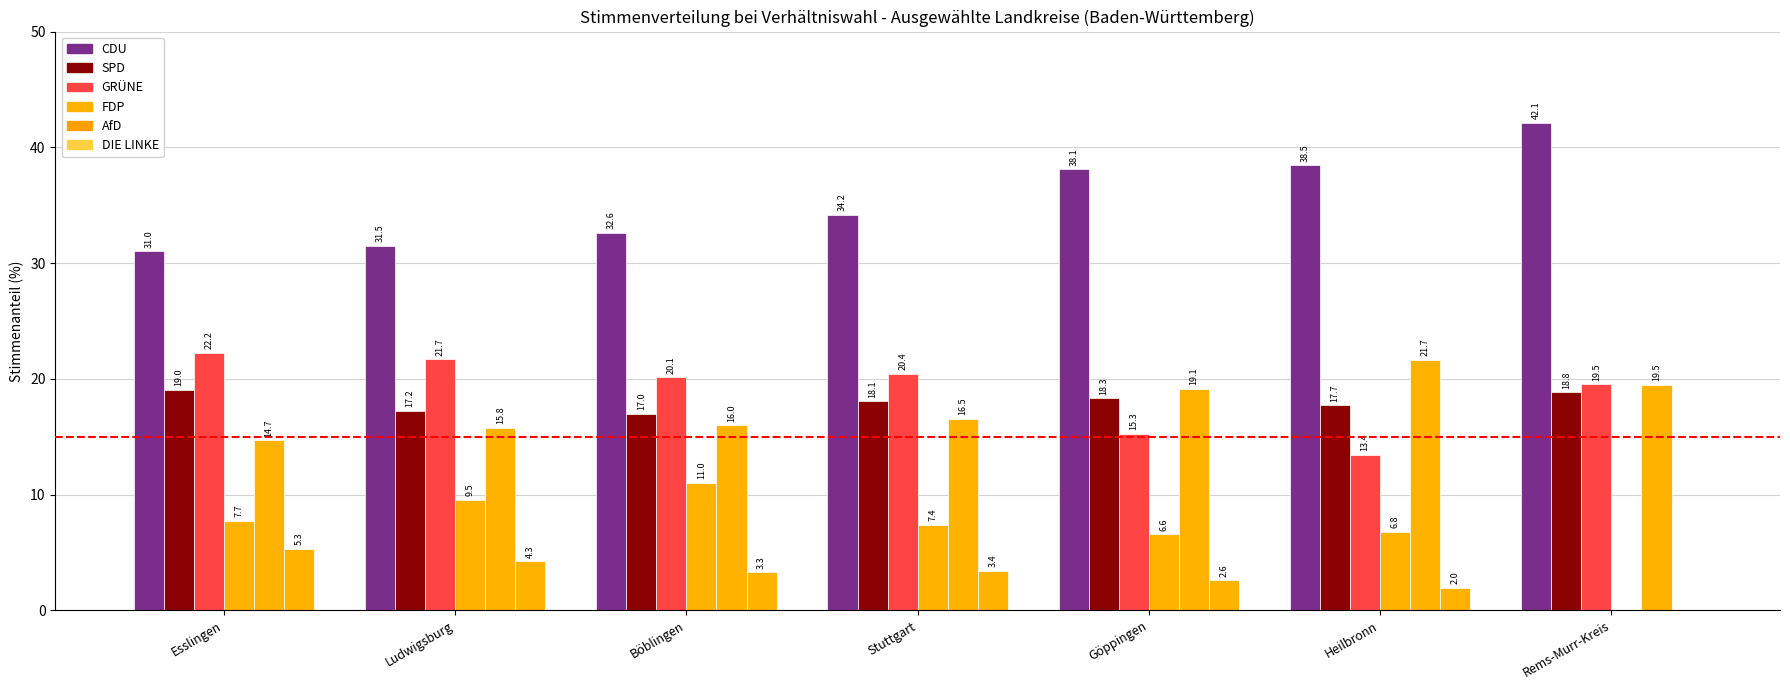

Does the chart contain stacked bars?

No